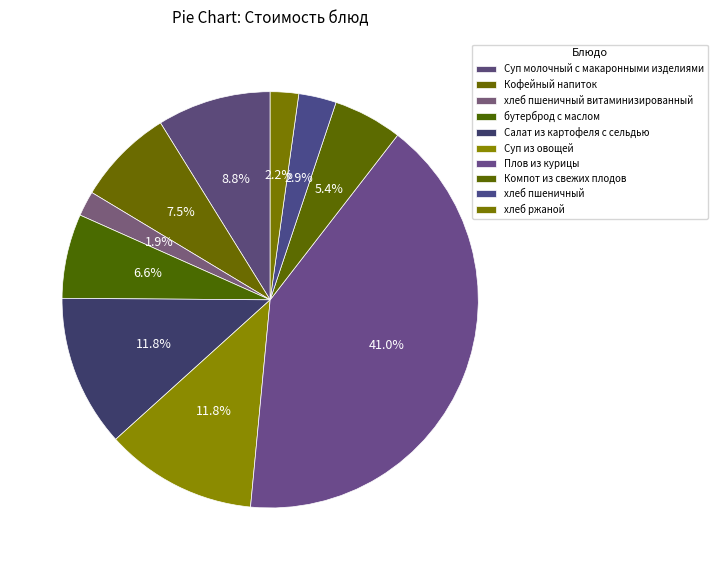

How many segments does this pie chart have?

10